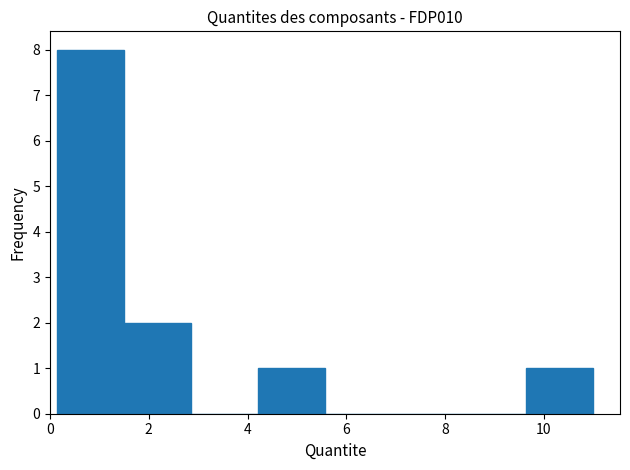

Reading left to right, transcribe this chart: for each bar, give the range it covers on the x-axis and its height. Neither the bar edges nor the heights are printed on the chart, so give them approximately, as read against the axes.

0.2 to 1.6: 8
1.6 to 2.8: 2
2.8 to 4.2: 0
4.2 to 5.6: 1
5.6 to 7.0: 0
7.0 to 8.2: 0
8.2 to 9.6: 0
9.6 to 11.0: 1